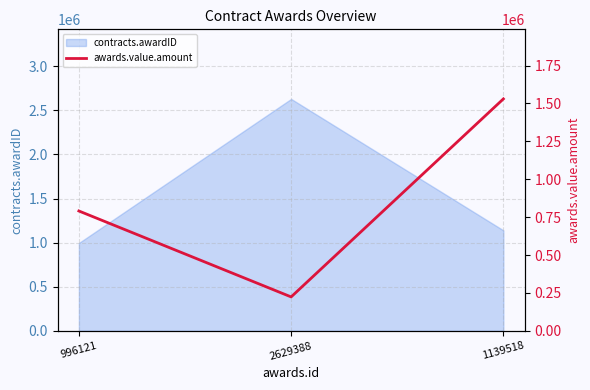

What is the label of the 1st point from the right?

1139518